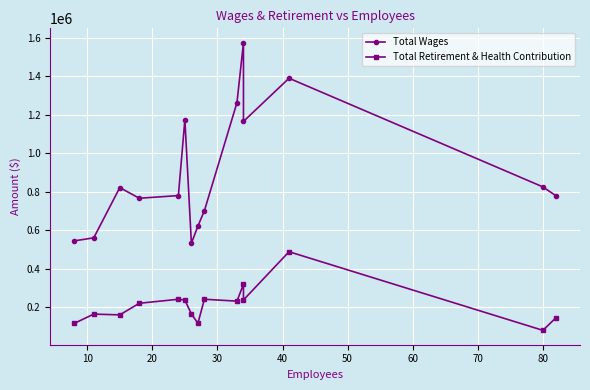

What are all the series names shown in the legend?

Total Wages, Total Retirement & Health Contribution